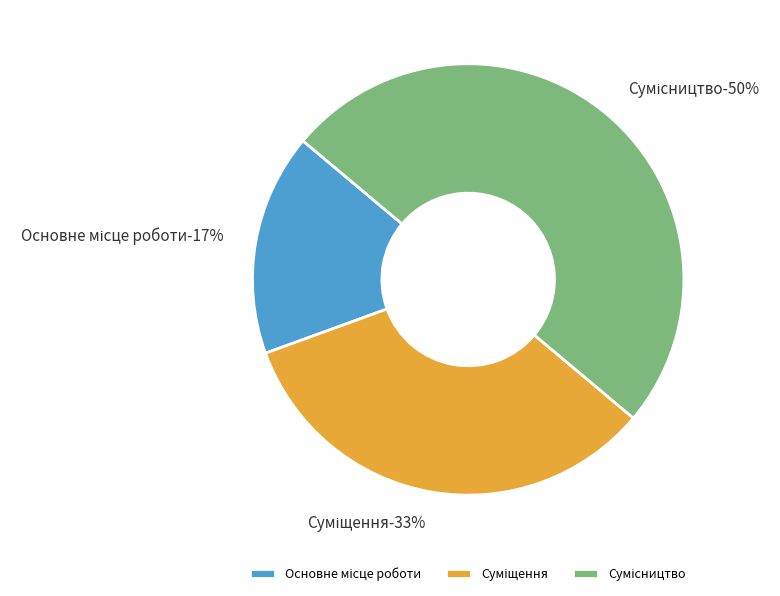

What is the total percentage of Суміщення and Сумісництво?

83.3%